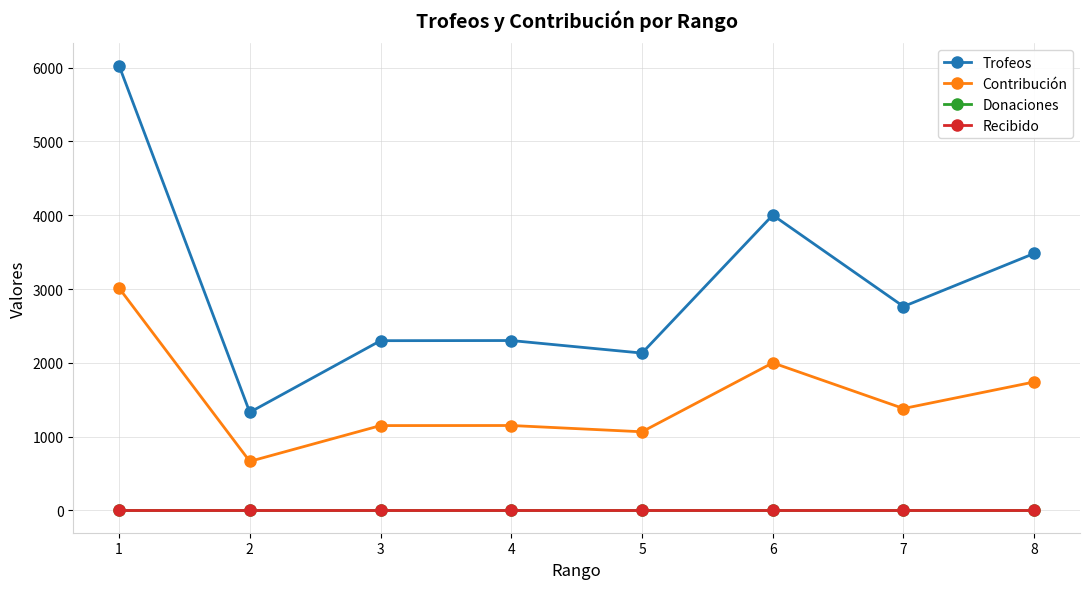

Between 7 and 6, which is larger?

6